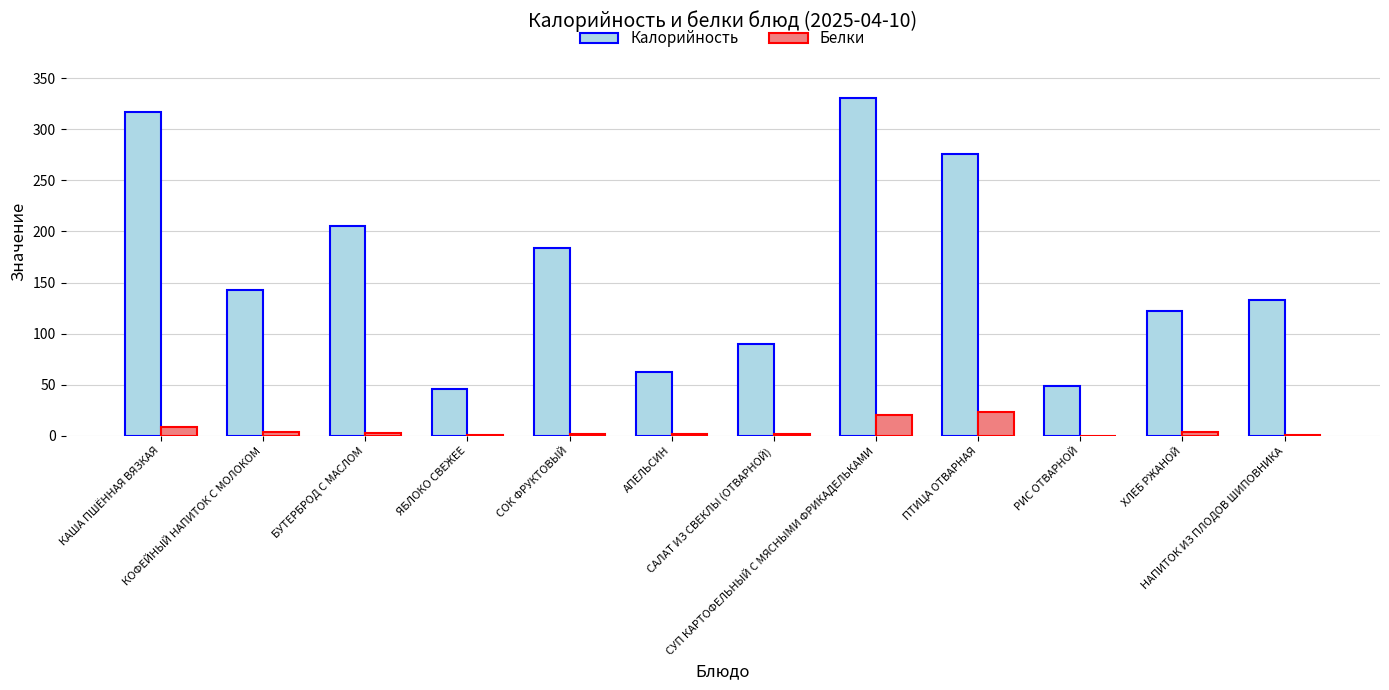

Which series has the largest total across all categories?

Калорийность